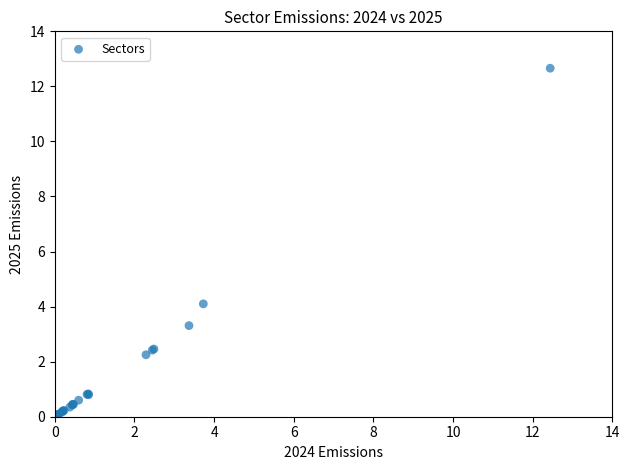

What Y value in the scatter plot is closest to 6?

4.1